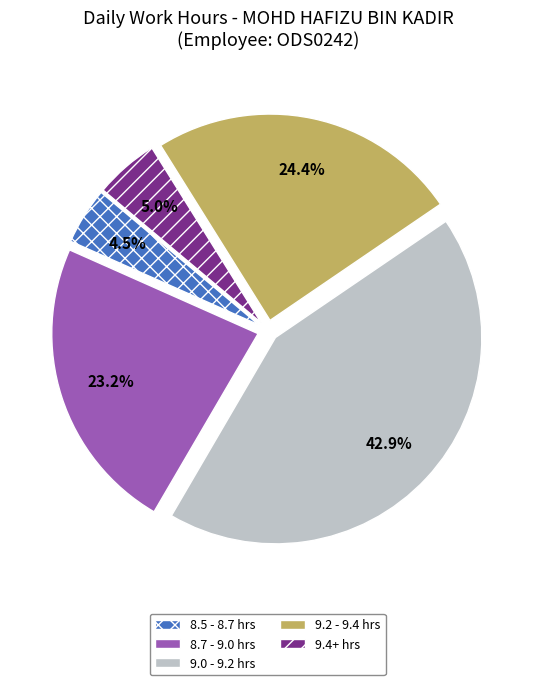

Which slice is the largest?

9.0 - 9.2 hrs